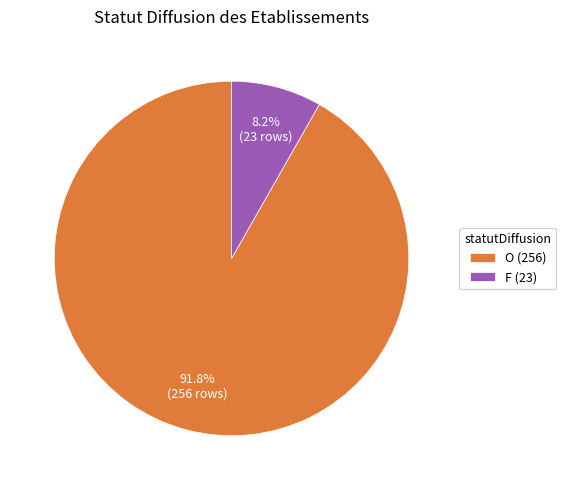

Is it true that O is 92% of the pie?

True